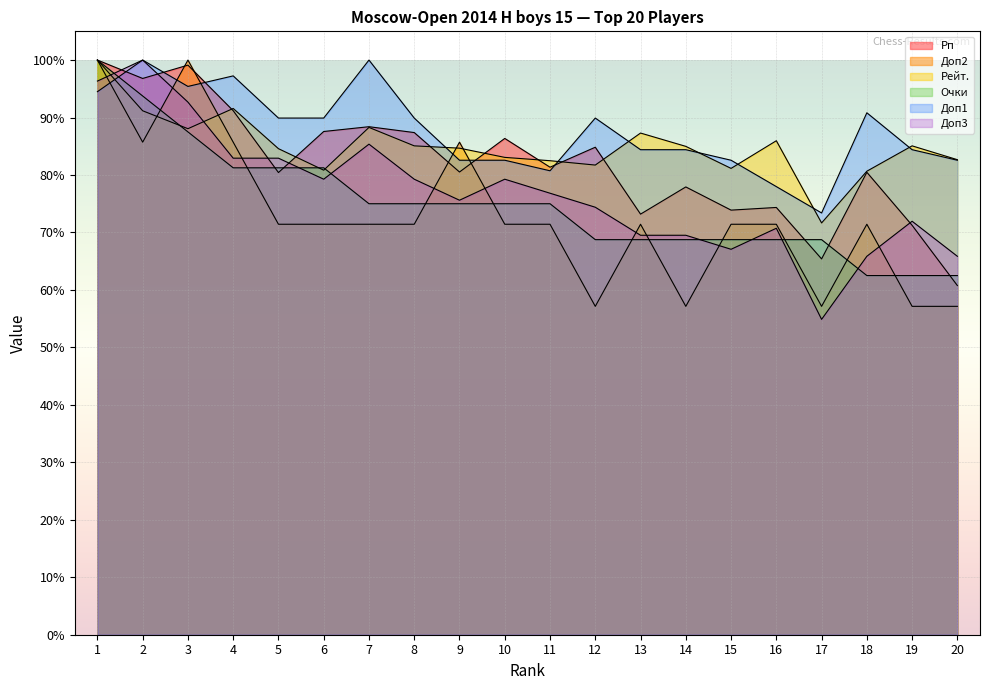

The Очки series shows 93.8 at 2. True or false?

True